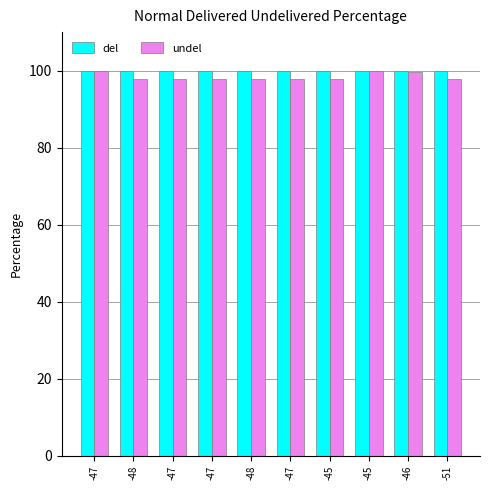

What value does the del series have at -51?

100.0